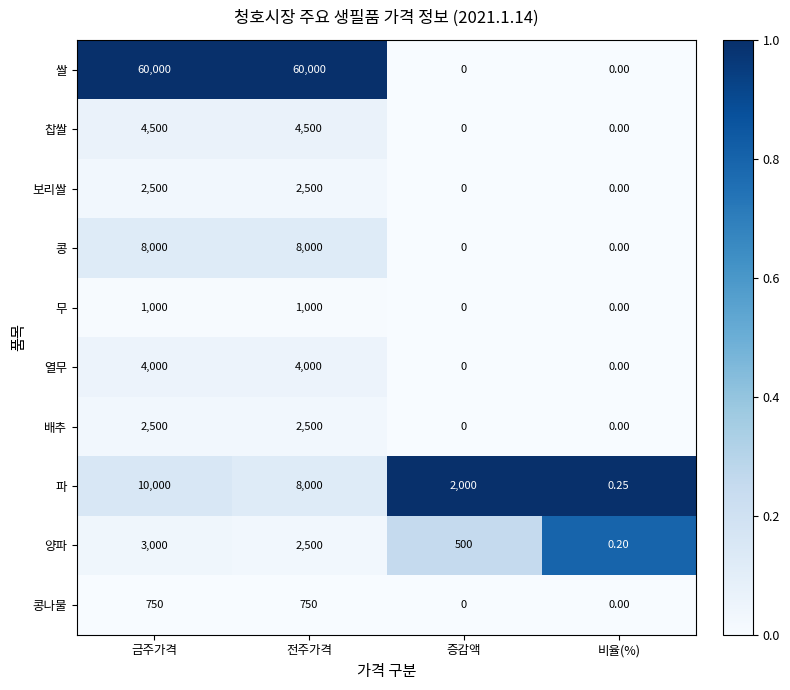

Which series changed the most between 전주가격 and 증감액?

쌀